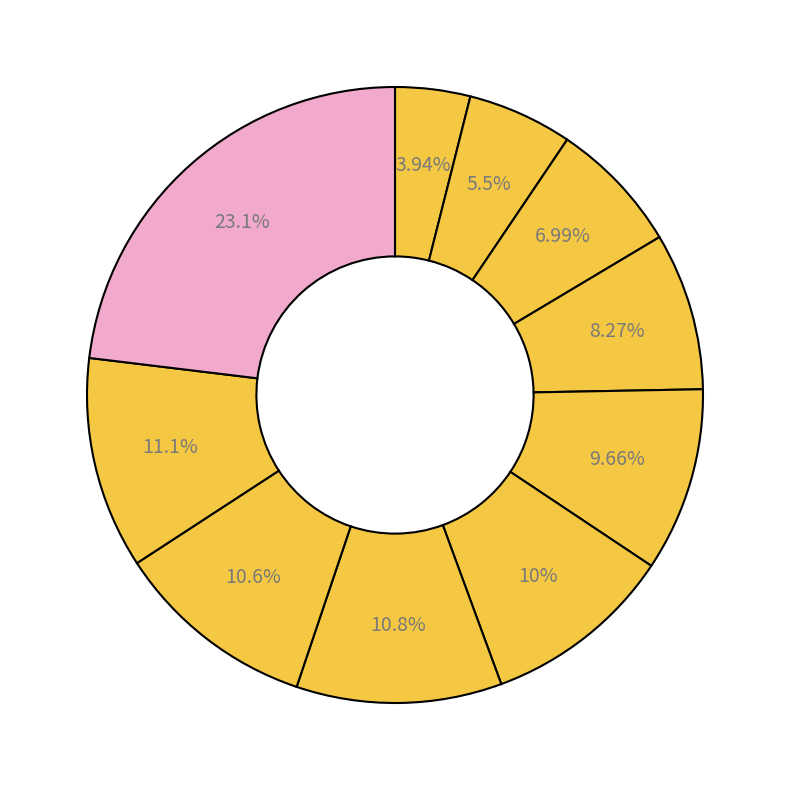

How many slices are in this pie chart?

10